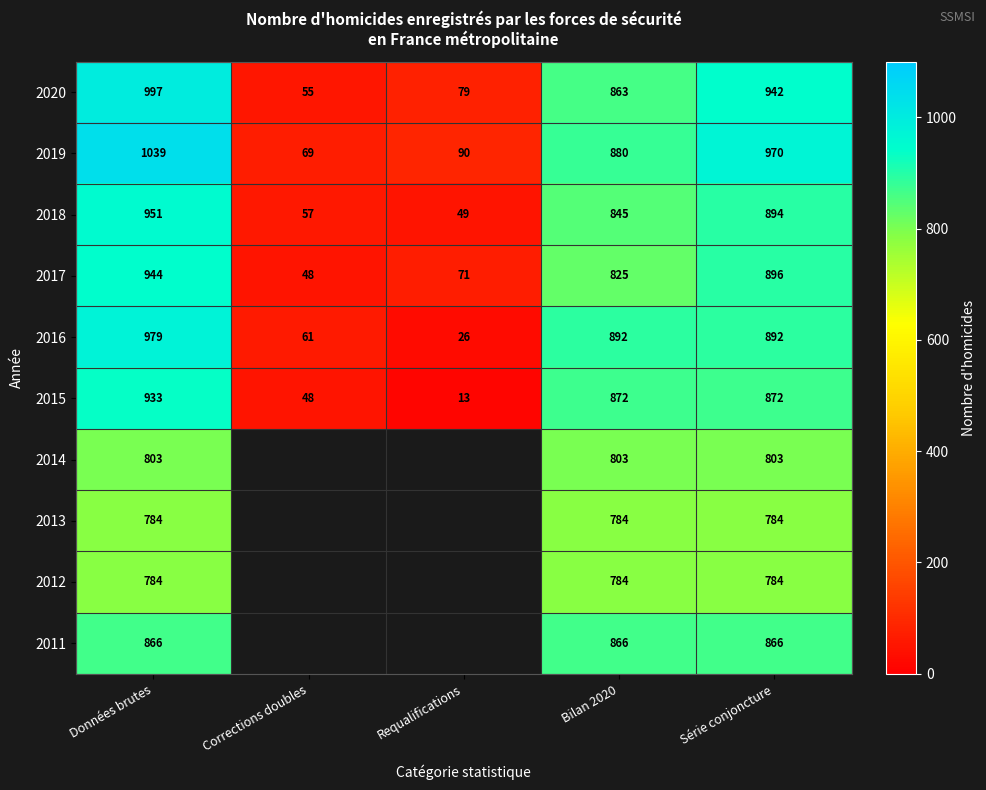

Which series changed the most between Bilan 2020 and Série conjoncture?

2019